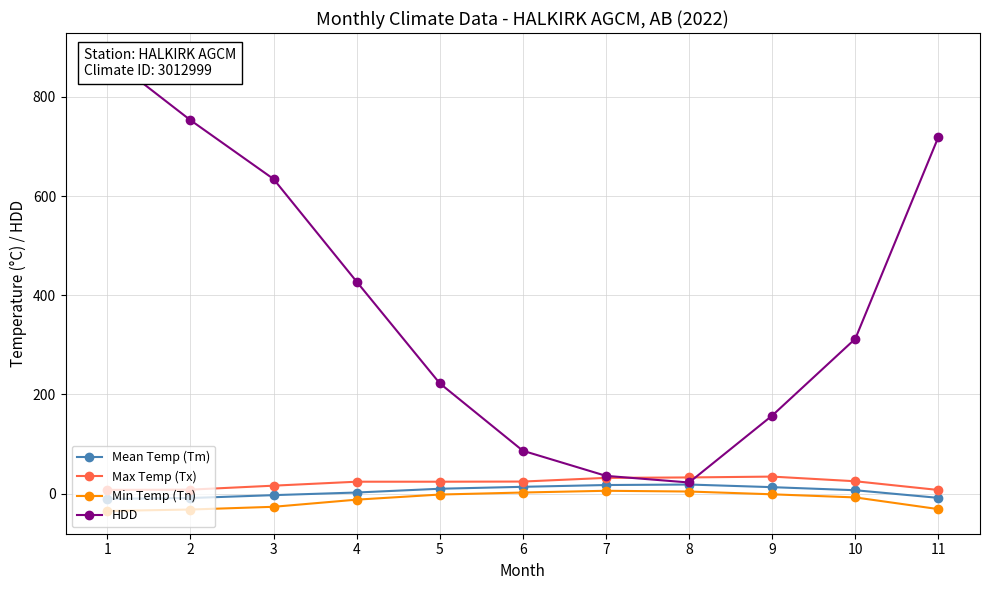

True or false: Max Temp (Tx) and Mean Temp (Tm) intersect in this chart.

False